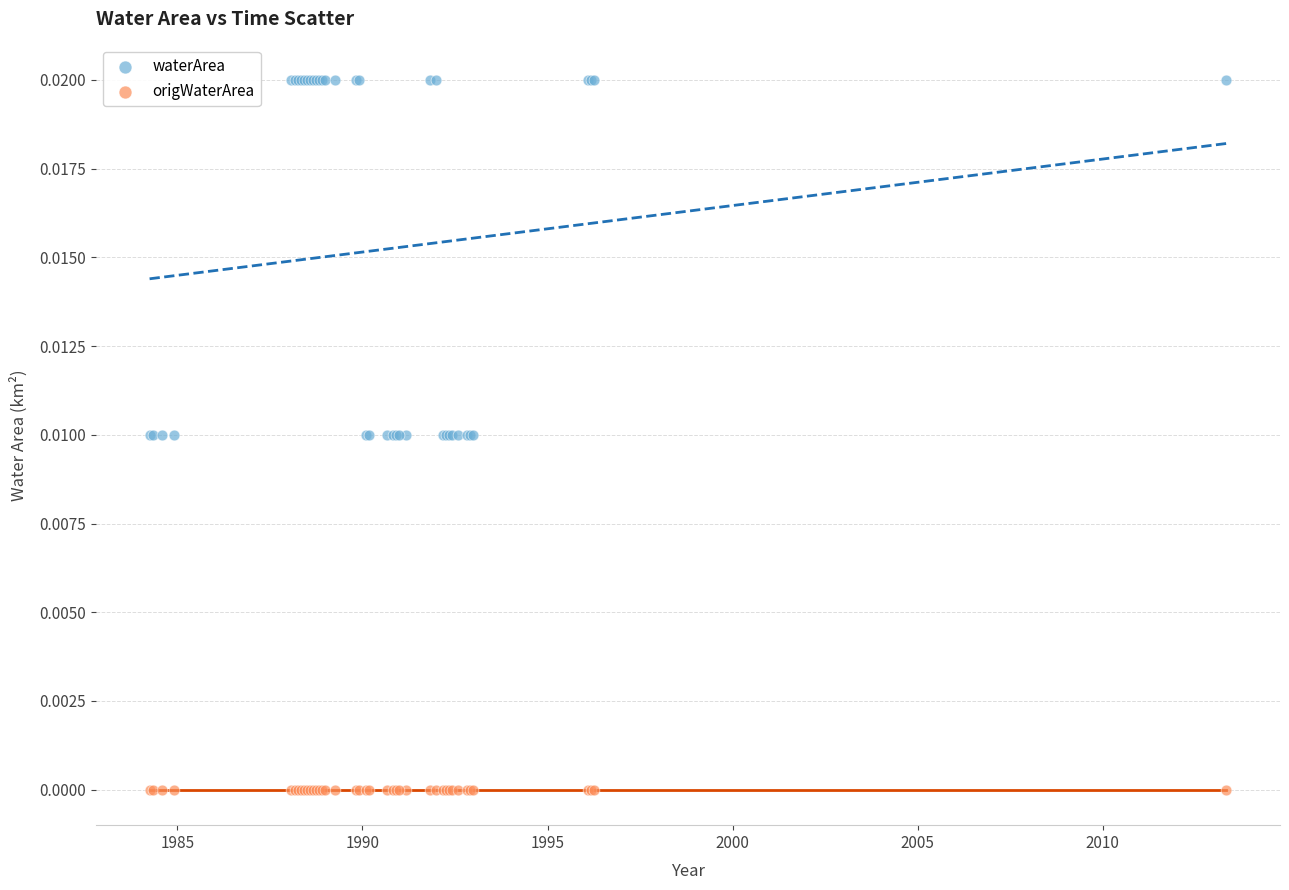

What are all the series names shown in the legend?

waterArea, origWaterArea